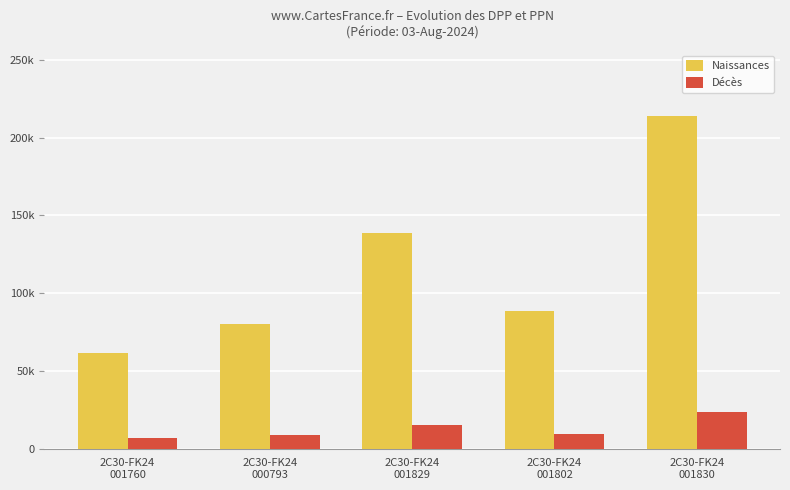

The Décès series shows 3844 at 2C30-FK24
000793. True or false?

False